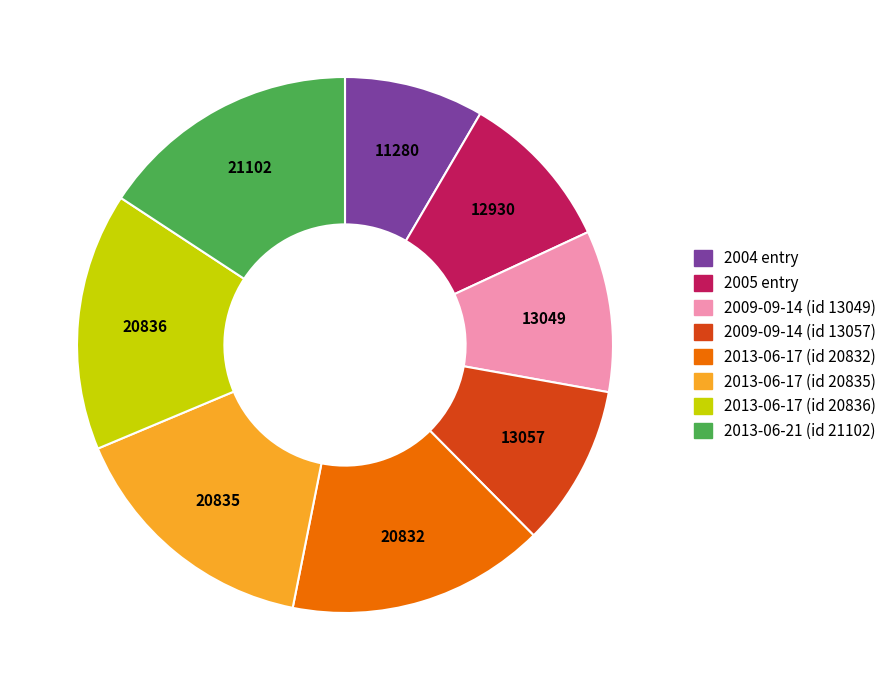

Which category has the smallest portion of the pie?

2004 entry